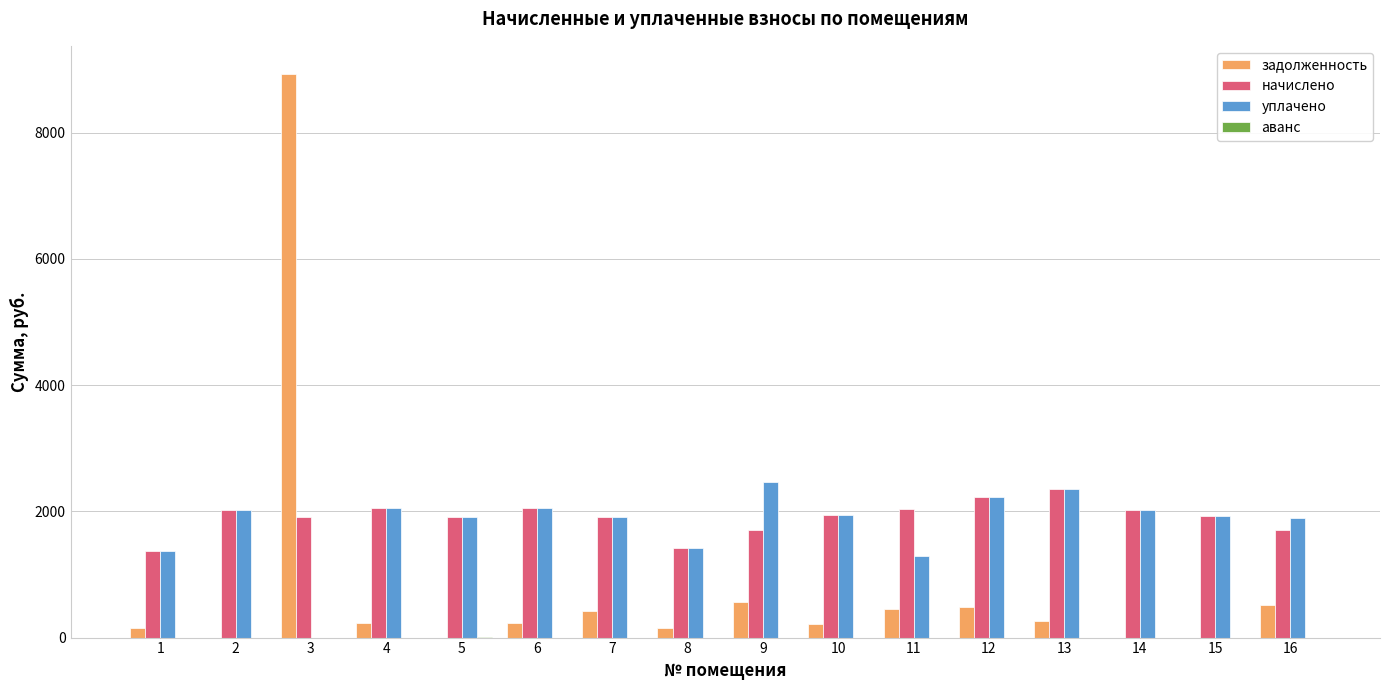

At which label does задолженность first exceed 227?

3